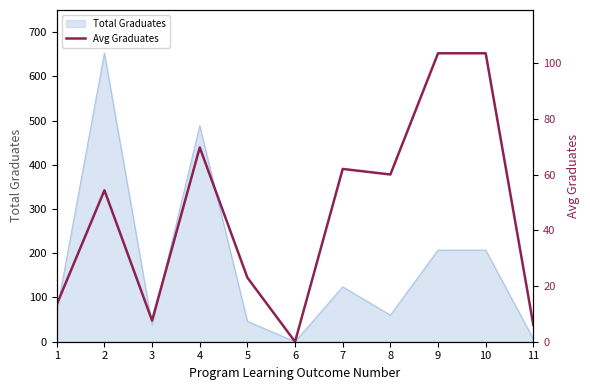

List the labels in order of value, smallest first.

6, 11, 3, 1, 5, 2, 8, 7, 4, 9, 10